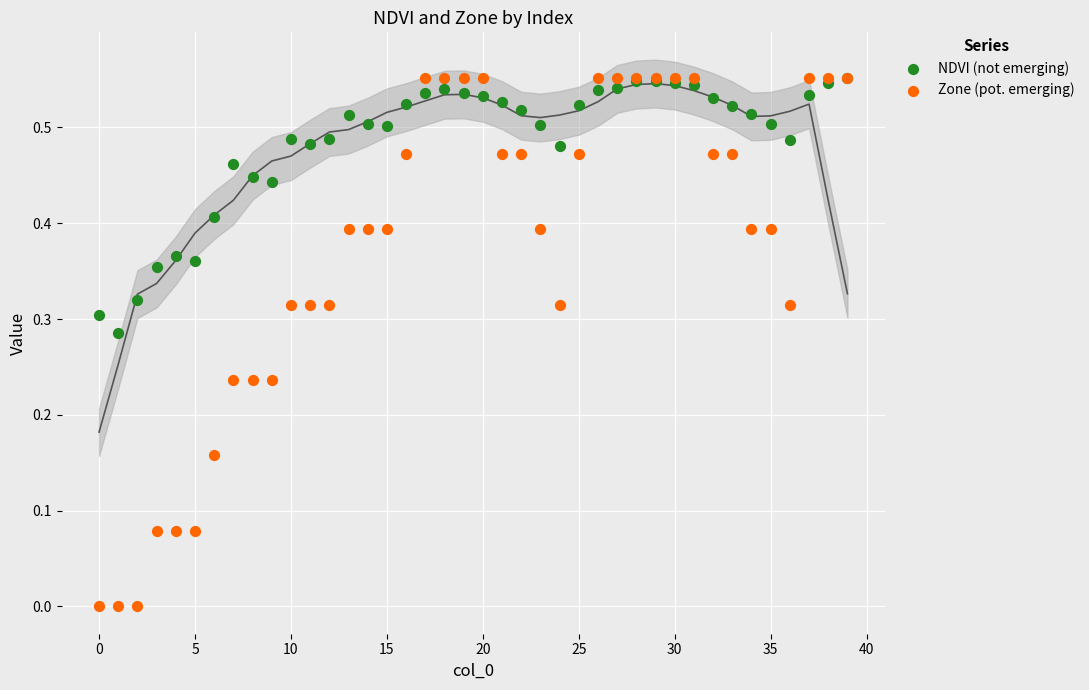

What are all the series names shown in the legend?

NDVI (not emerging), Zone (pot. emerging)